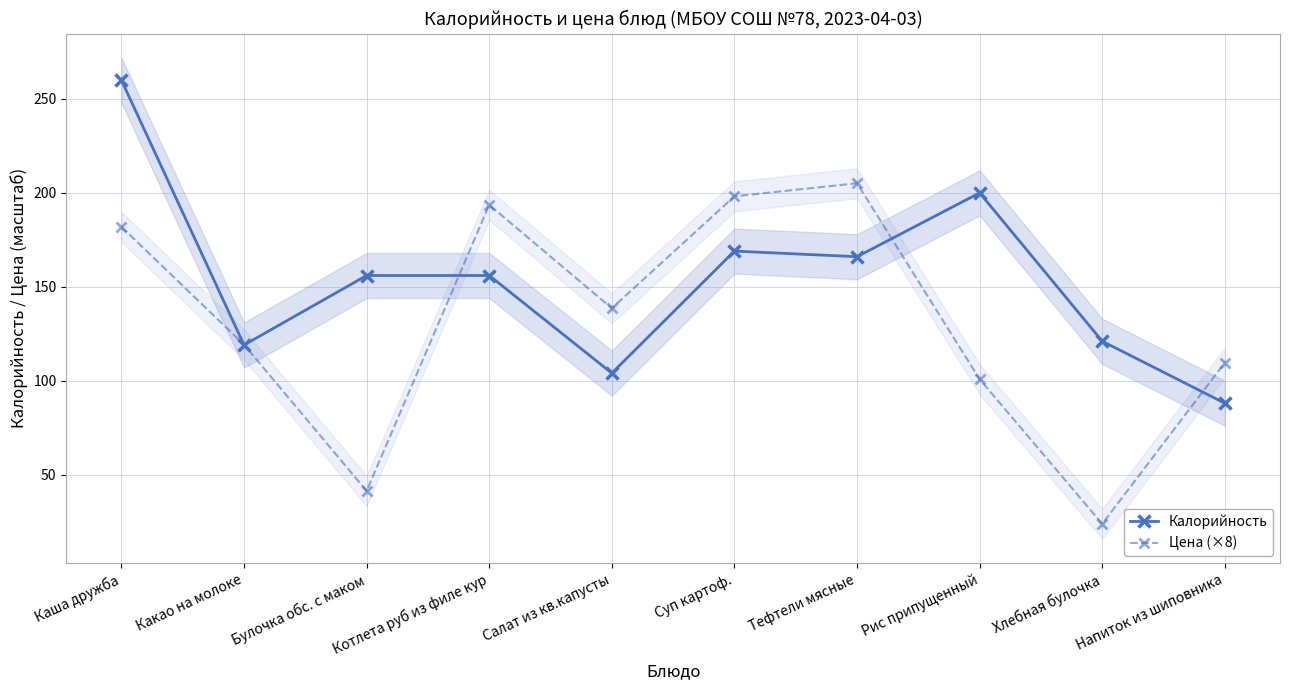

How many lines are shown in the chart?

2